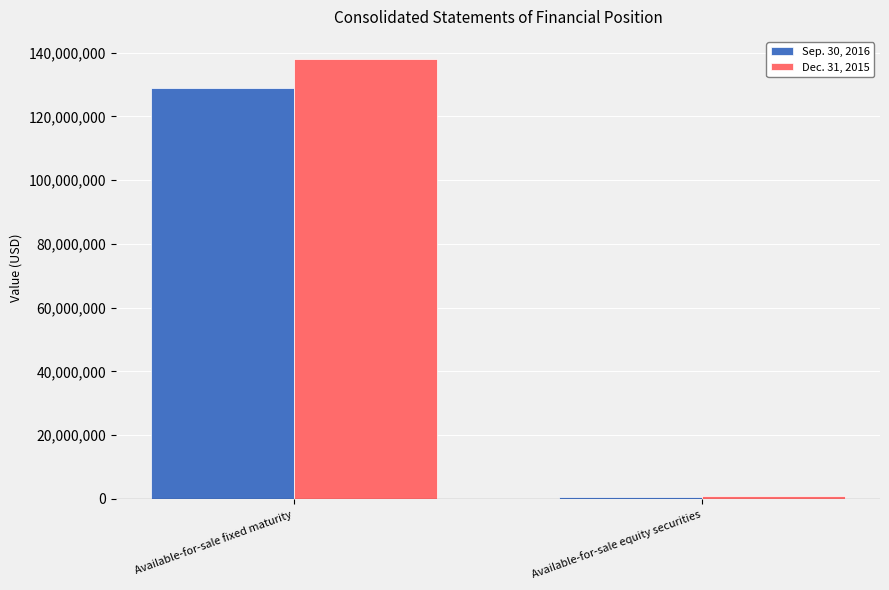

Count the Dec. 31, 2015 values in the range 790215 to 138028455.

2